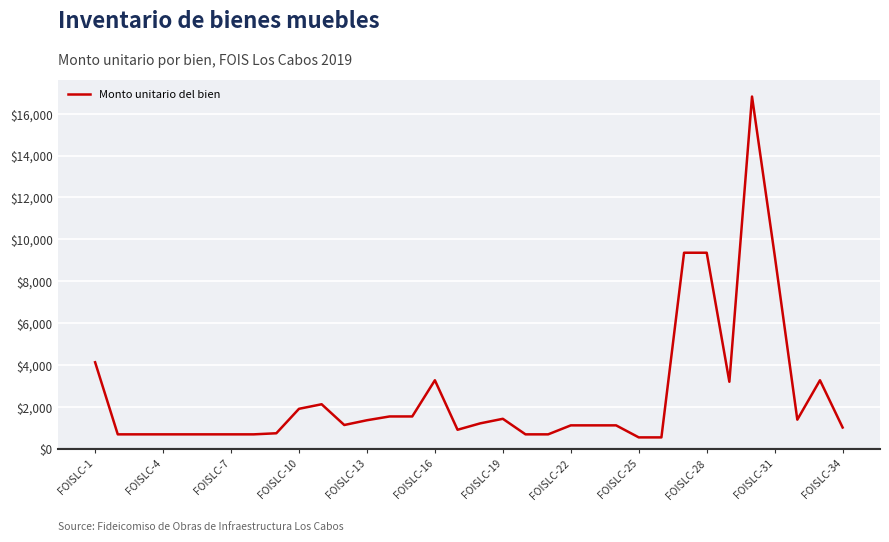

What is the maximum value shown in the chart?

16820.0